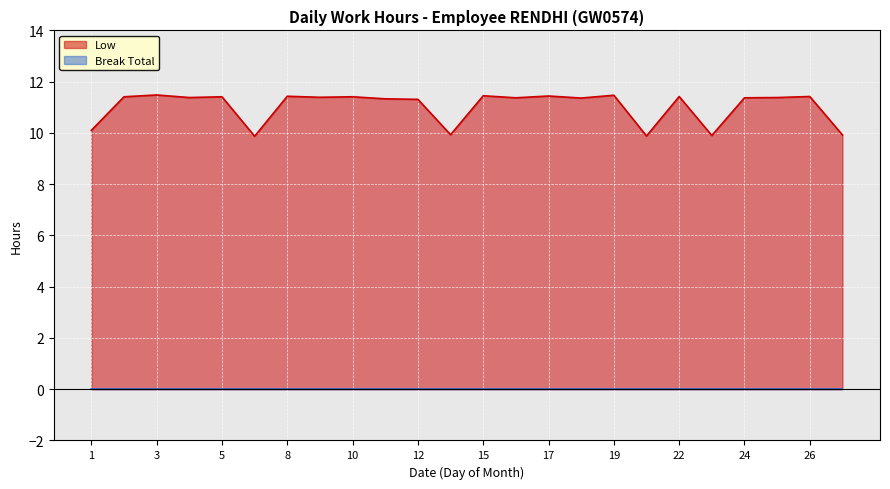

What is the change in value from 19 to 23?

-1.6